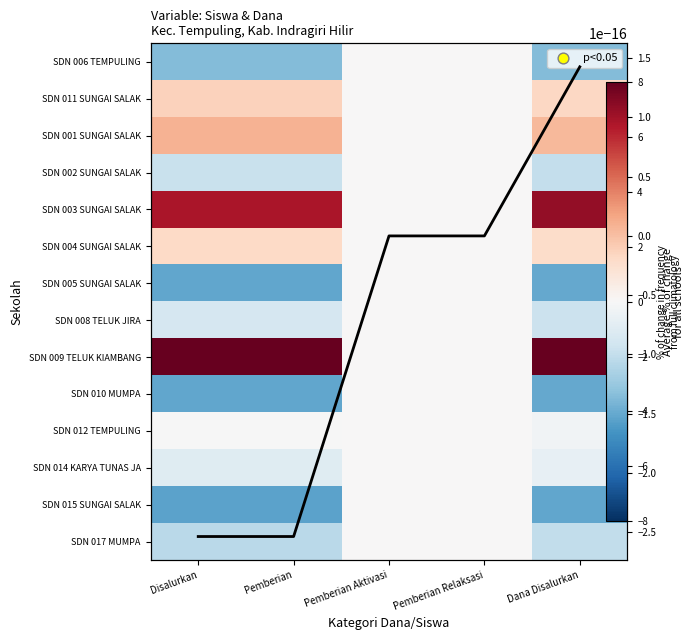

Between Pemberian and Pemberian Aktivasi, which series saw the biggest shift?

SDN 009 TELUK KIAMBANG